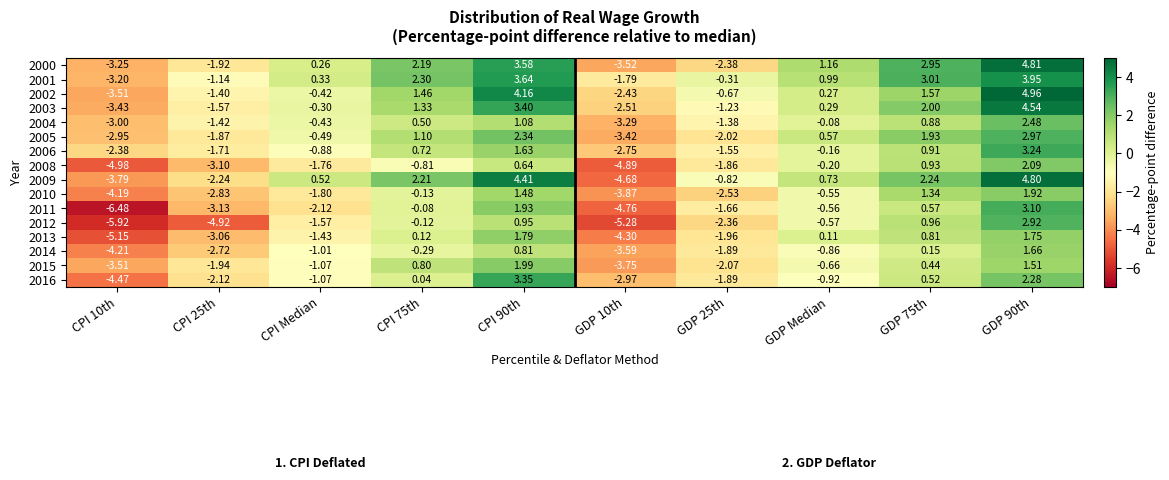

Which series changed the most between CPI 75th and CPI 90th?

2016